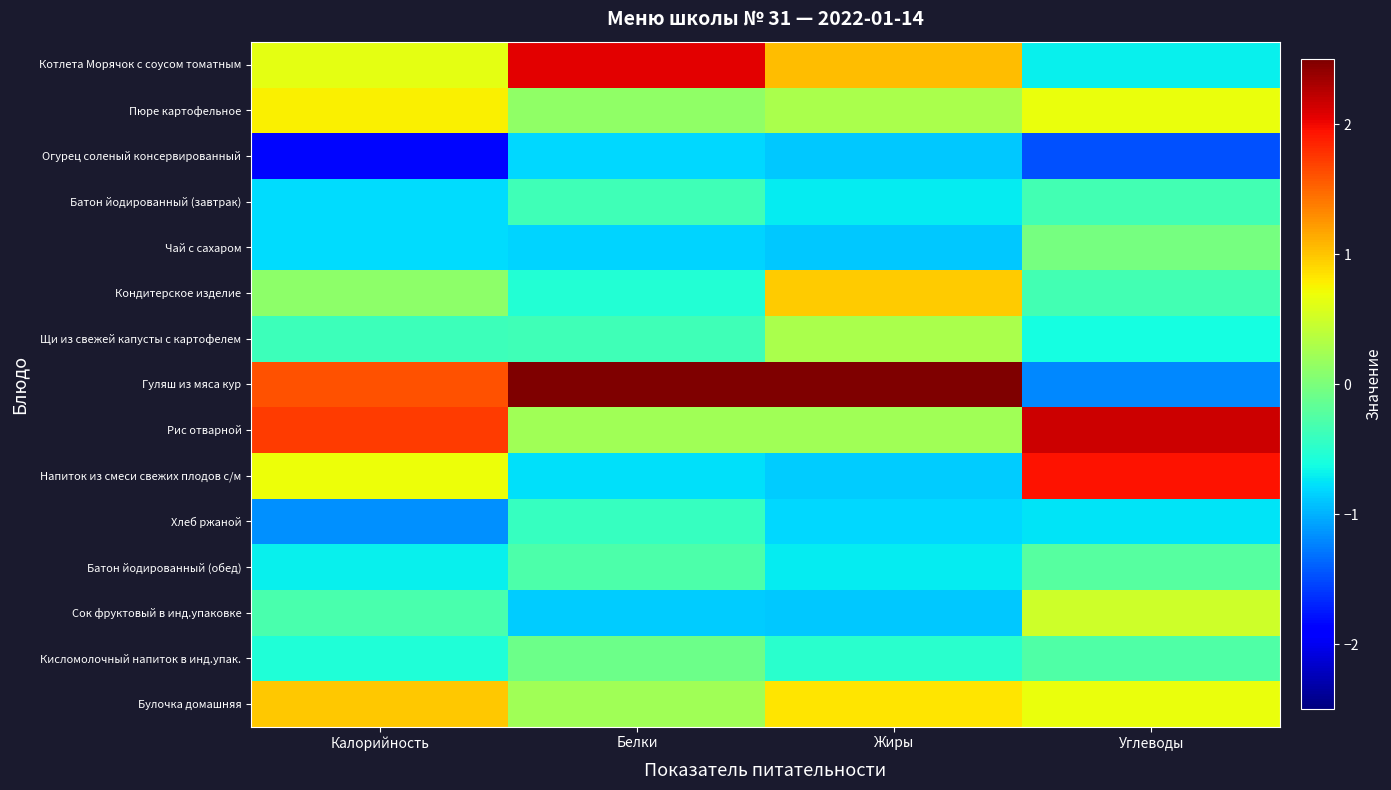

How many series are shown in this chart?

15